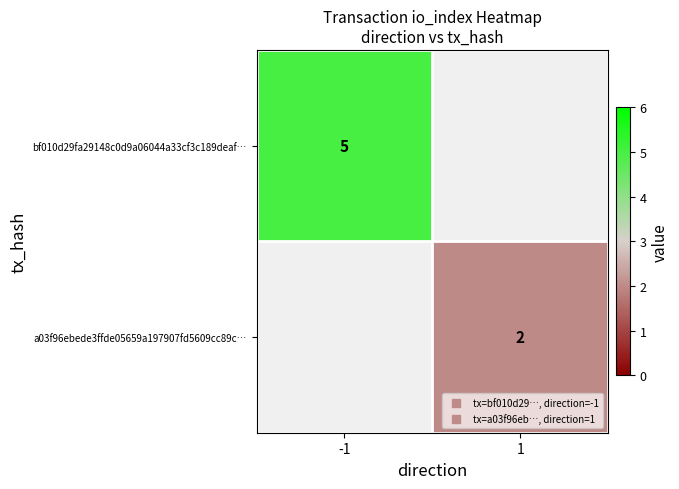

How many distinct data groups are displayed?

2